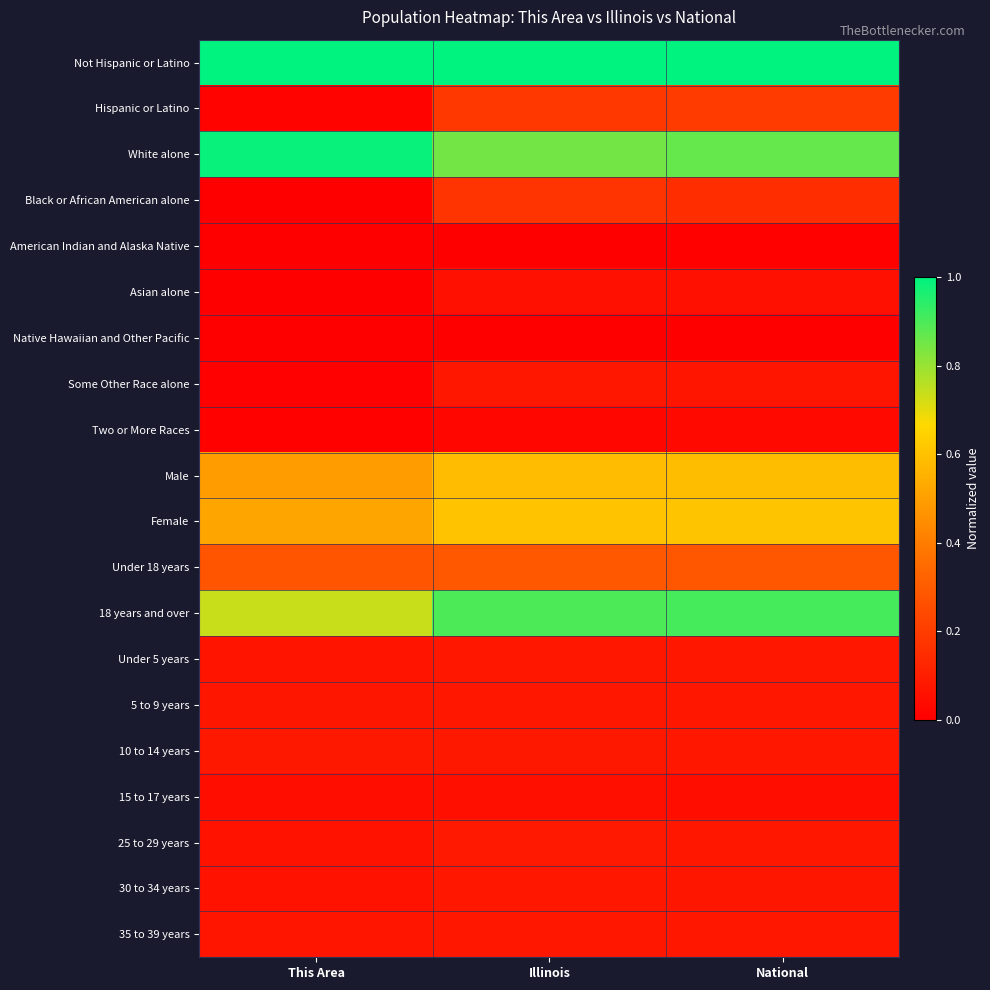

Rank the series by their maximum value, from lowest to highest.

Native Hawaiian and Other Pacific, American Indian and Alaska Native, Two or More Races, 15 to 17 years, Asian alone, Under 5 years, 35 to 39 years, 5 to 9 years, Some Other Race alone, 30 to 34 years, 10 to 14 years, 25 to 29 years, Black or African American alone, Hispanic or Latino, Under 18 years, Male, Female, 18 years and over, White alone, Not Hispanic or Latino